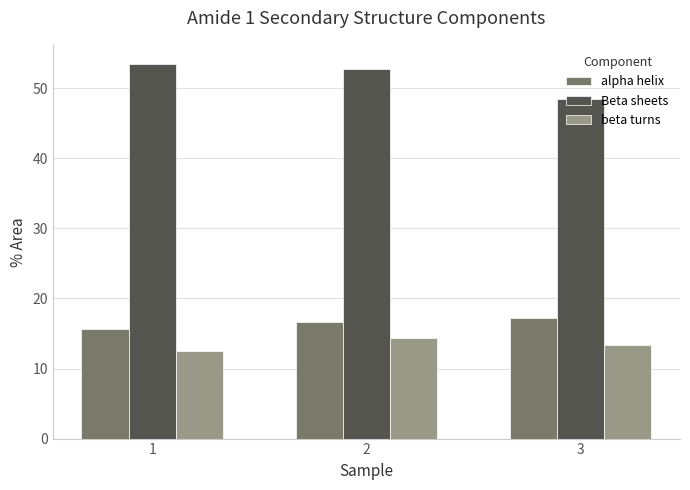

What is the difference between the Beta sheets values at 3 and 2?

4.3